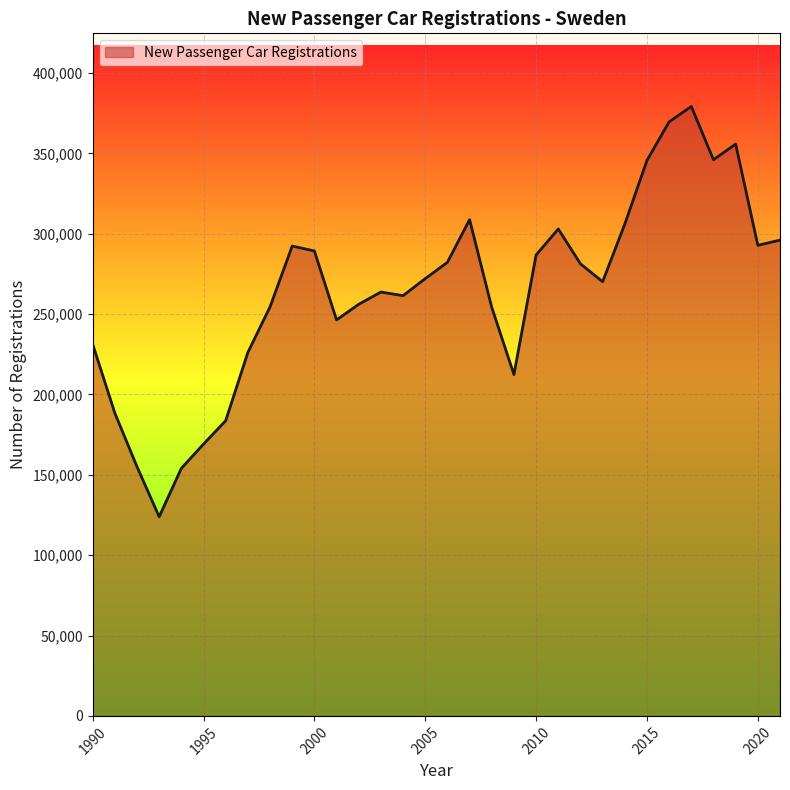

What is the smallest value displayed?

123928